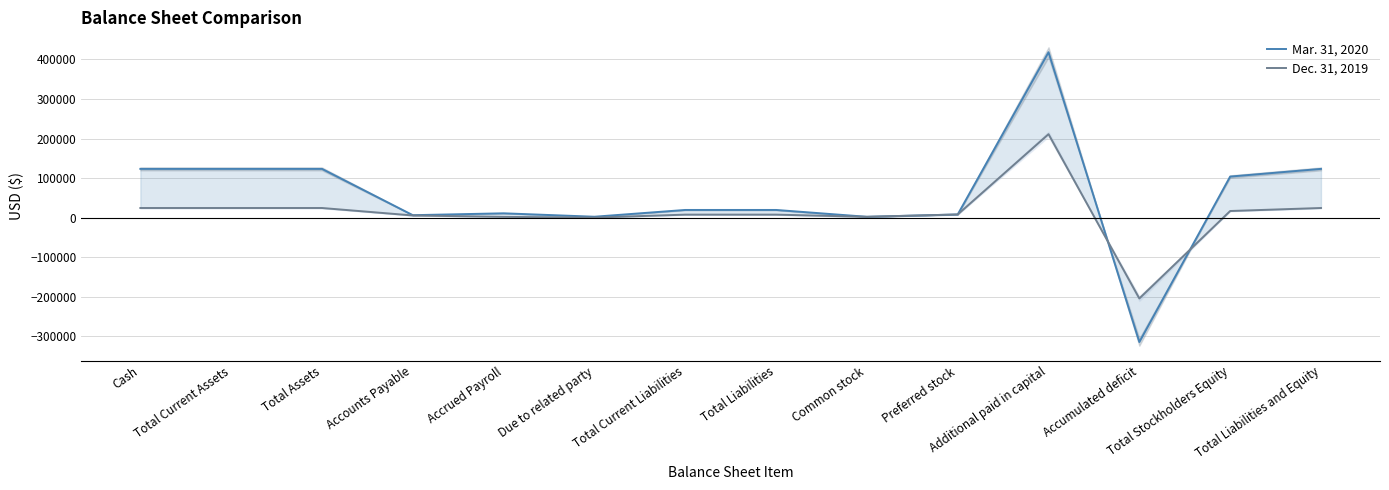

What is the maximum value for Mar. 31, 2020?

418139